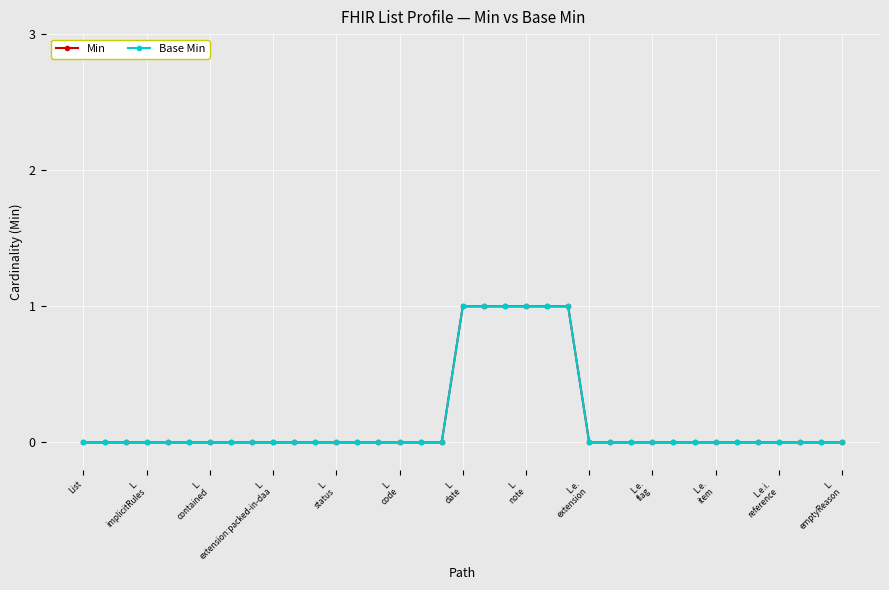

What is the difference between the maximum and minimum values in the Base Min series?

1